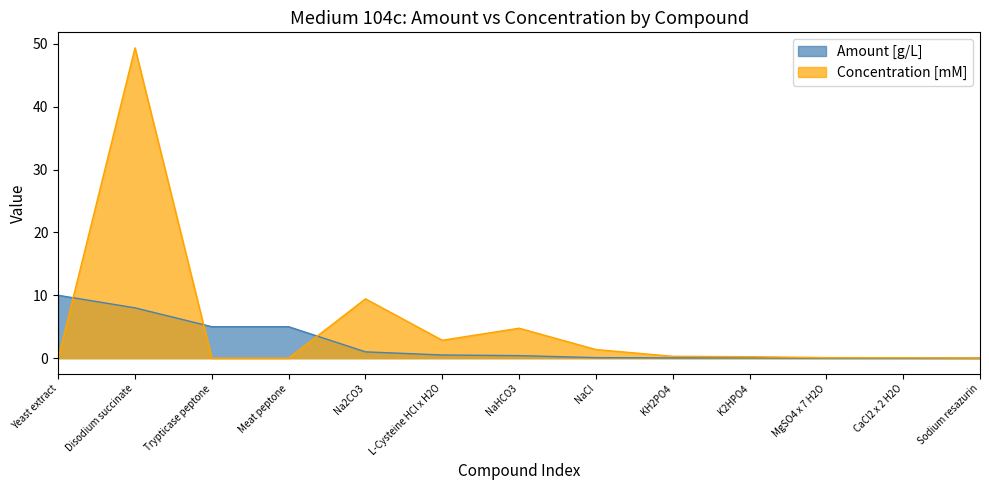

What position from the right is Yeast extract?

13